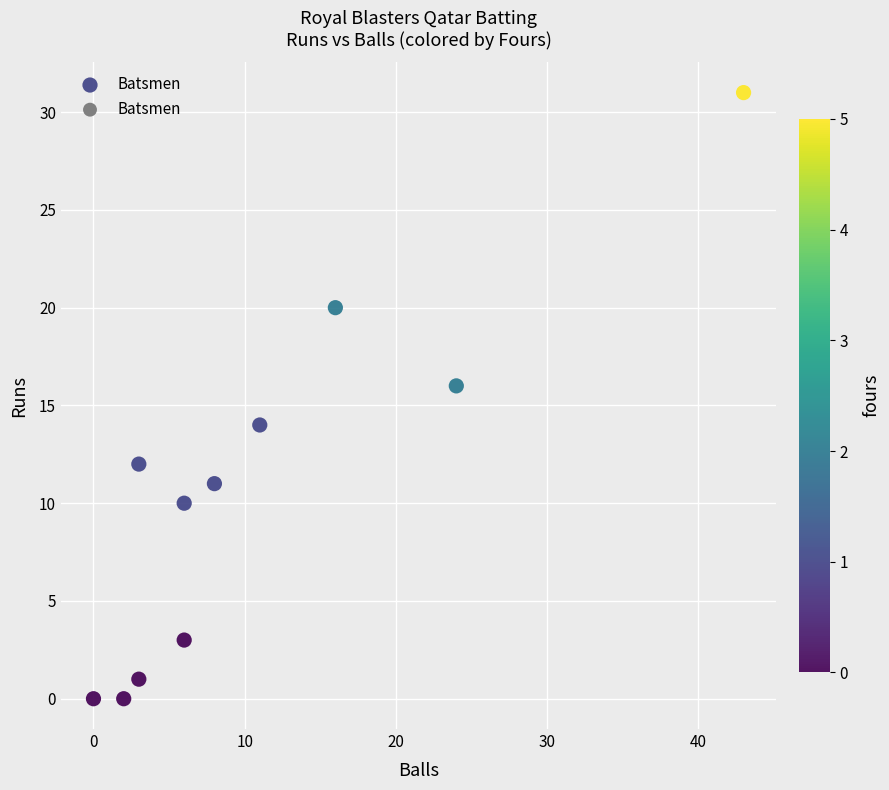

What is the average X value?

11